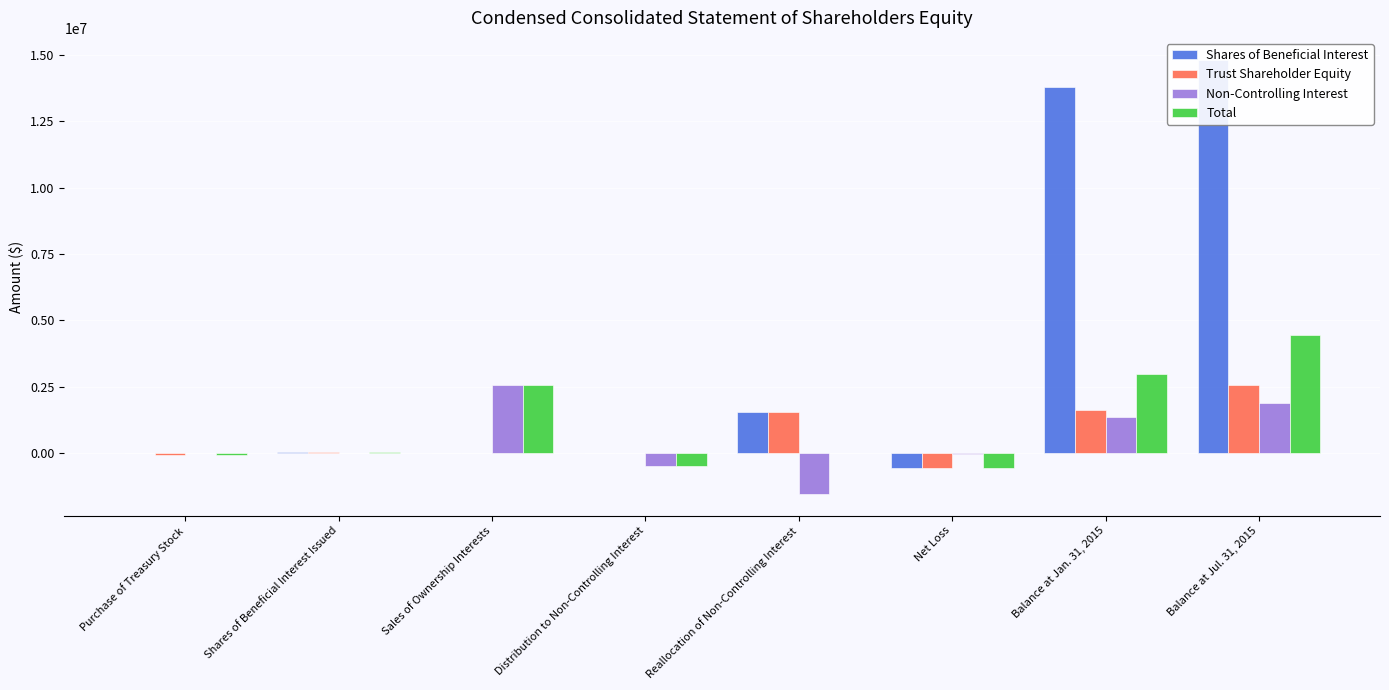

Does the chart contain any negative values?

Yes